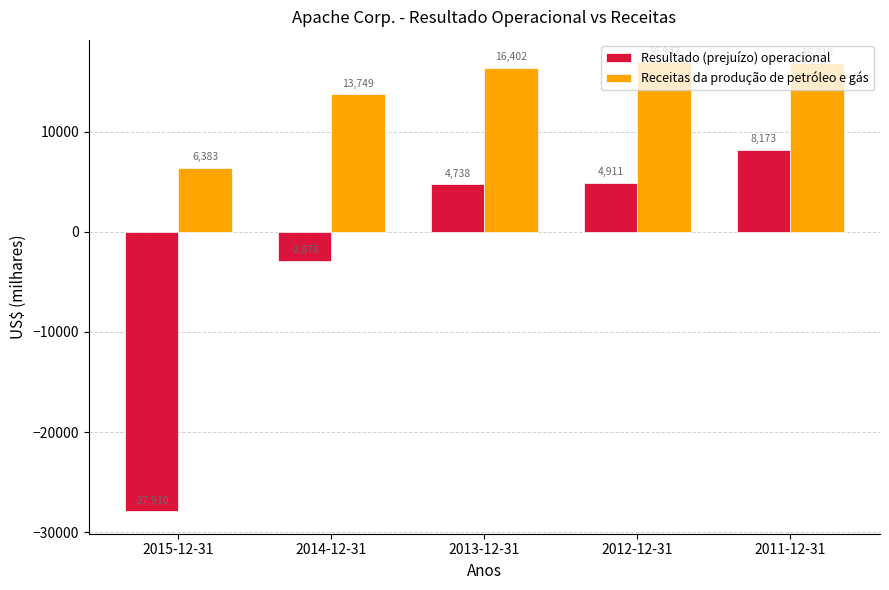

Which series has the widest spread of values?

Resultado (prejuízo) operacional